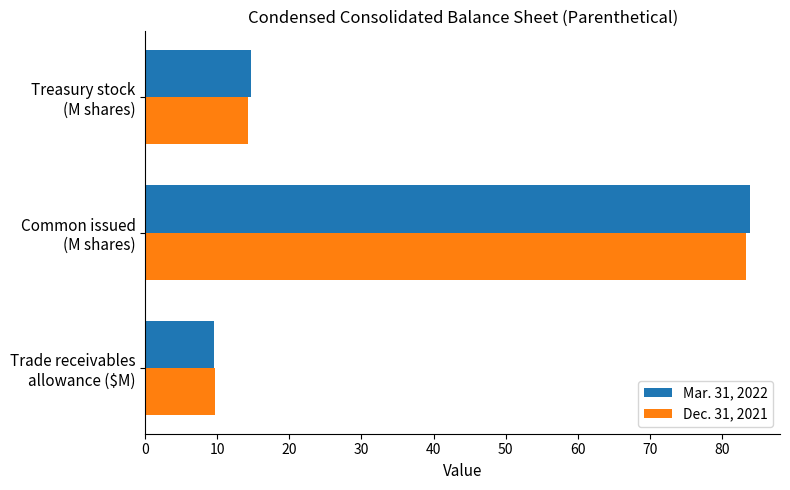

At how many categories does at least one series exceed 13?

2